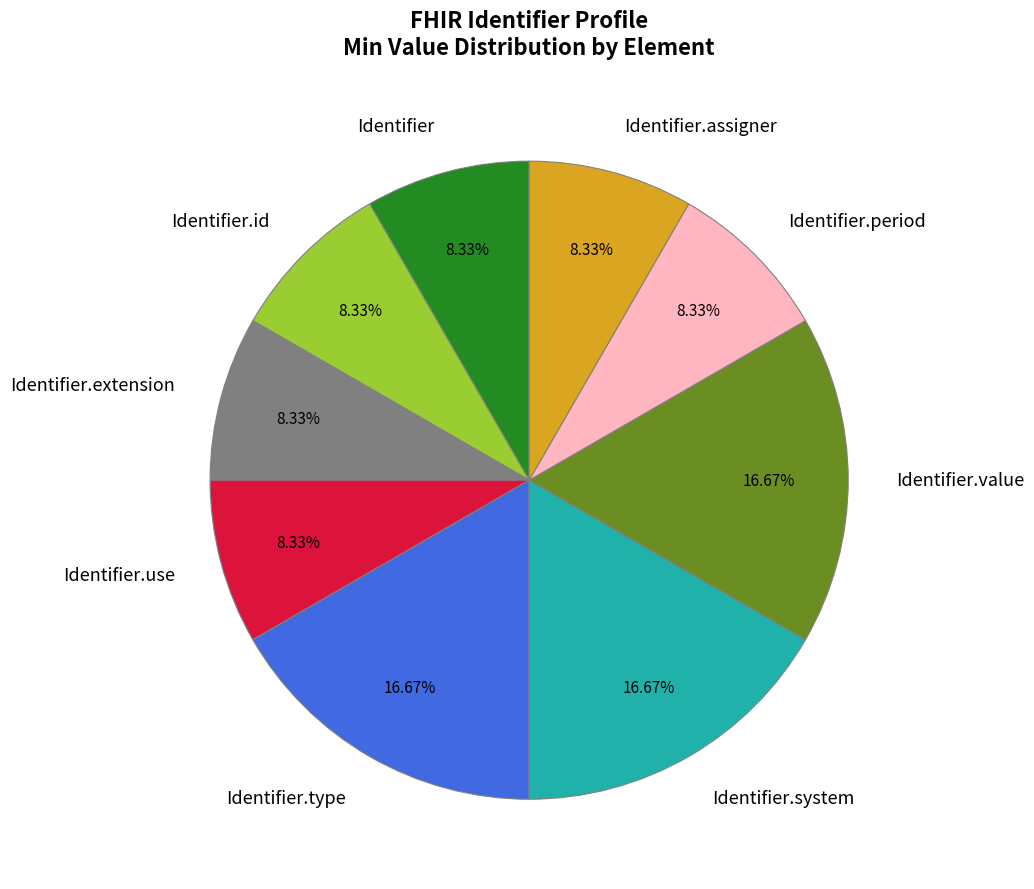

Does any single category account for the majority?

No